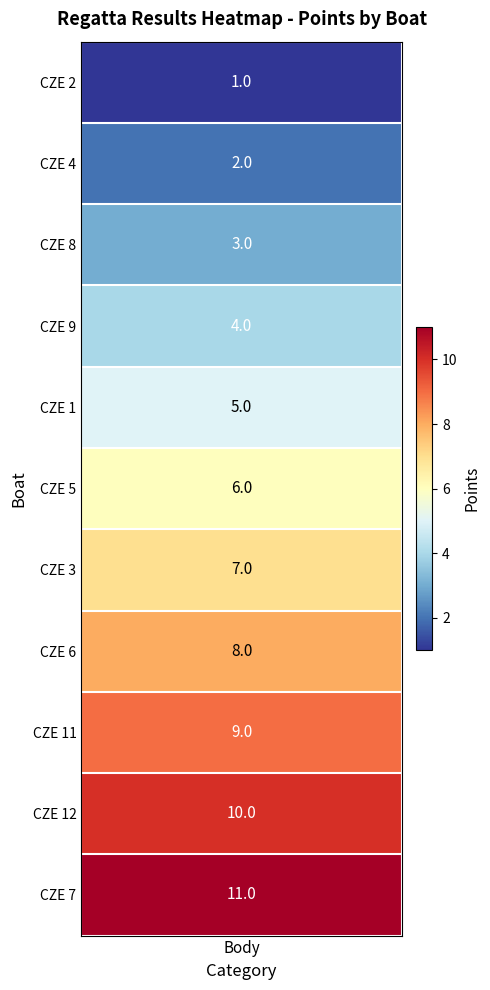

Rank the categories by value from highest to lowest.

CZE 7, CZE 12, CZE 11, CZE 6, CZE 3, CZE 5, CZE 1, CZE 9, CZE 8, CZE 4, CZE 2